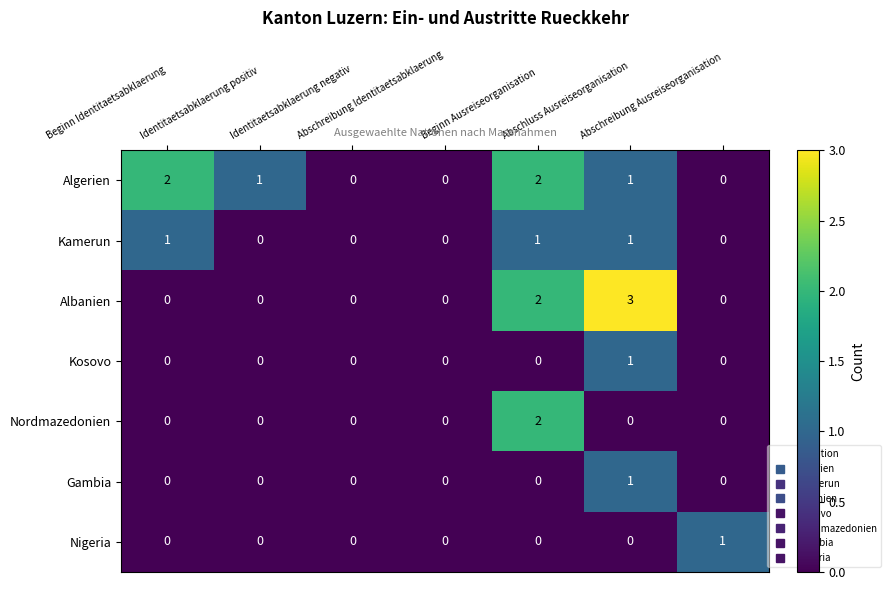

How many Albanien values are between 0 and 2?

6